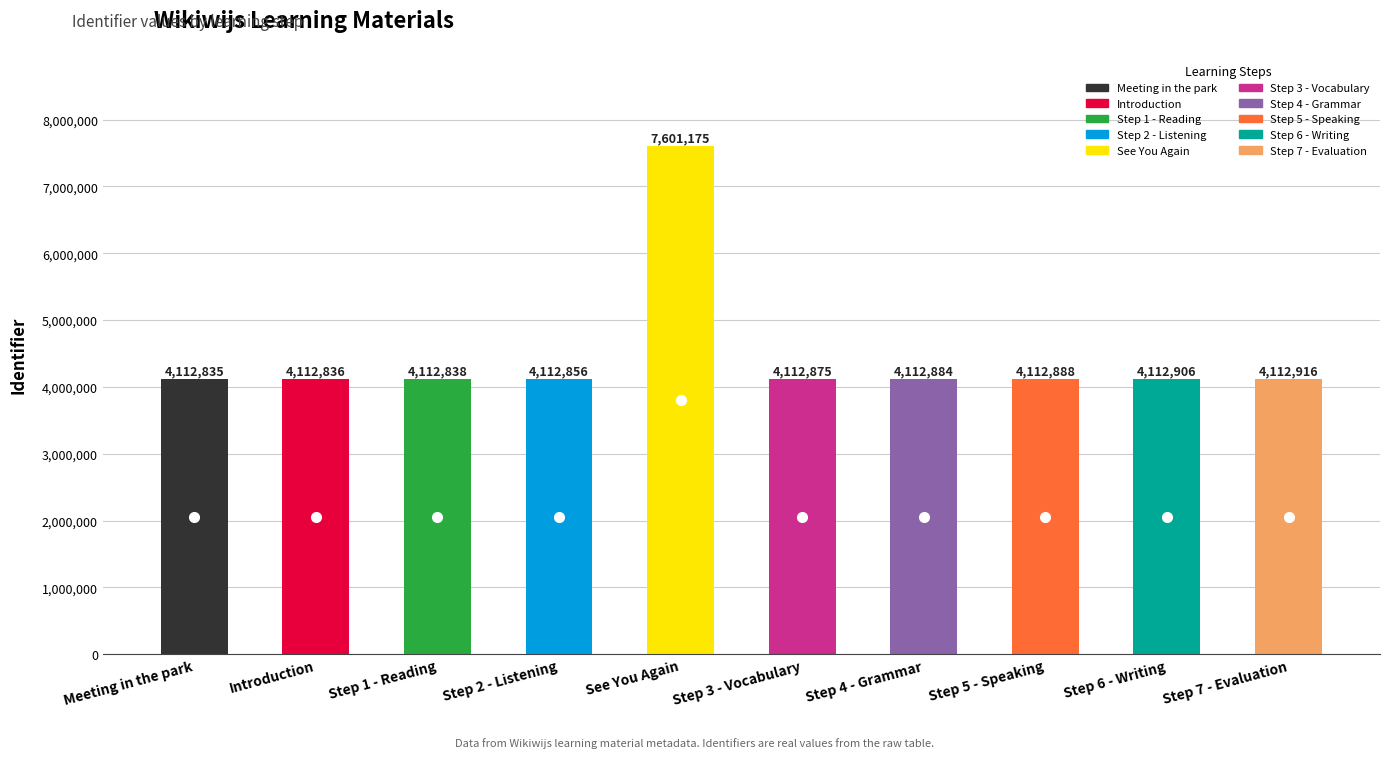

True or false: the data shows 6770666 at Step 4 - Grammar.

False